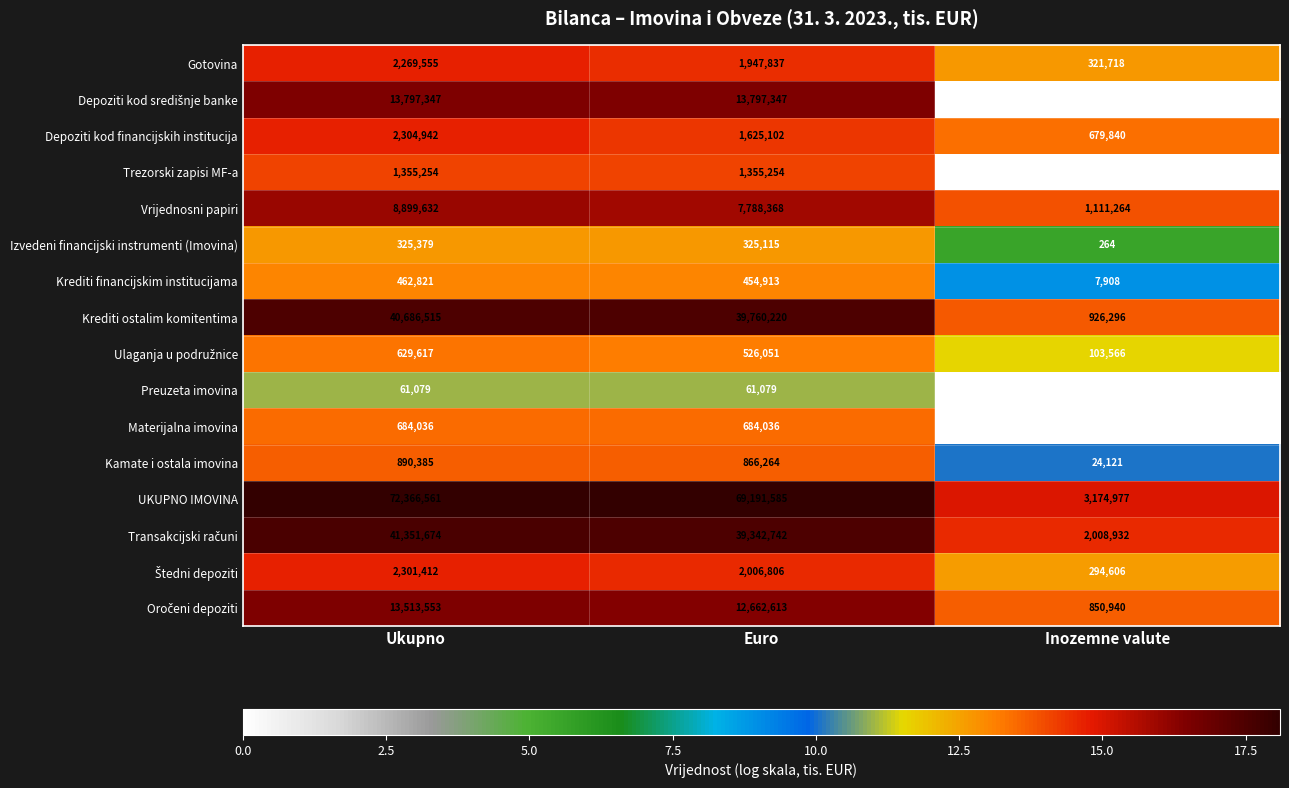

What is the maximum value shown in the chart?

72366561